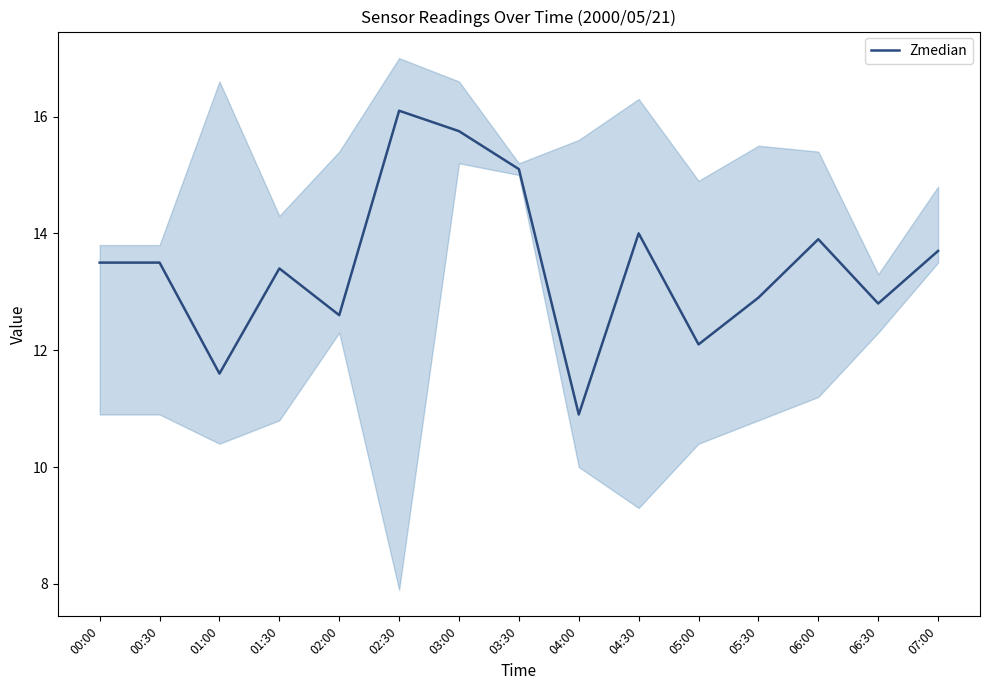

True or false: the data shows 12.1 at 05:00.

True